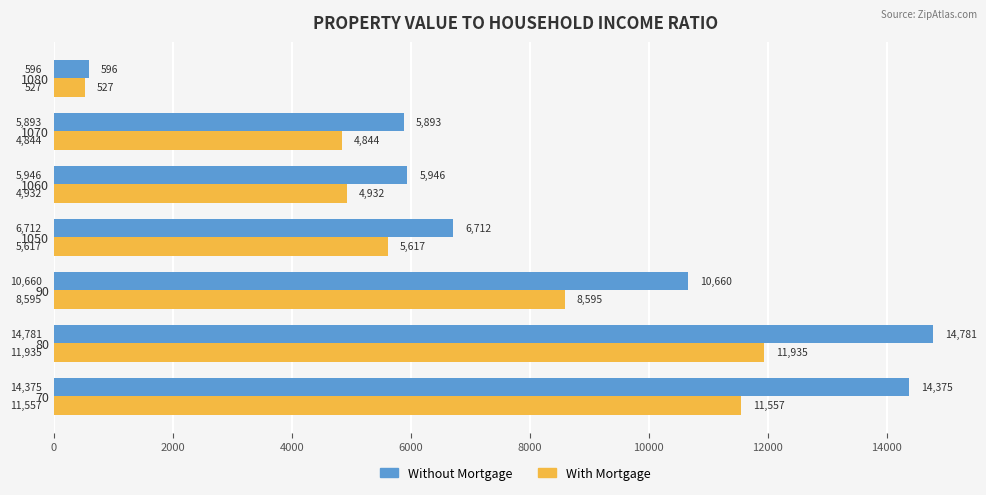

What is the sum of all With Mortgage values?

48007